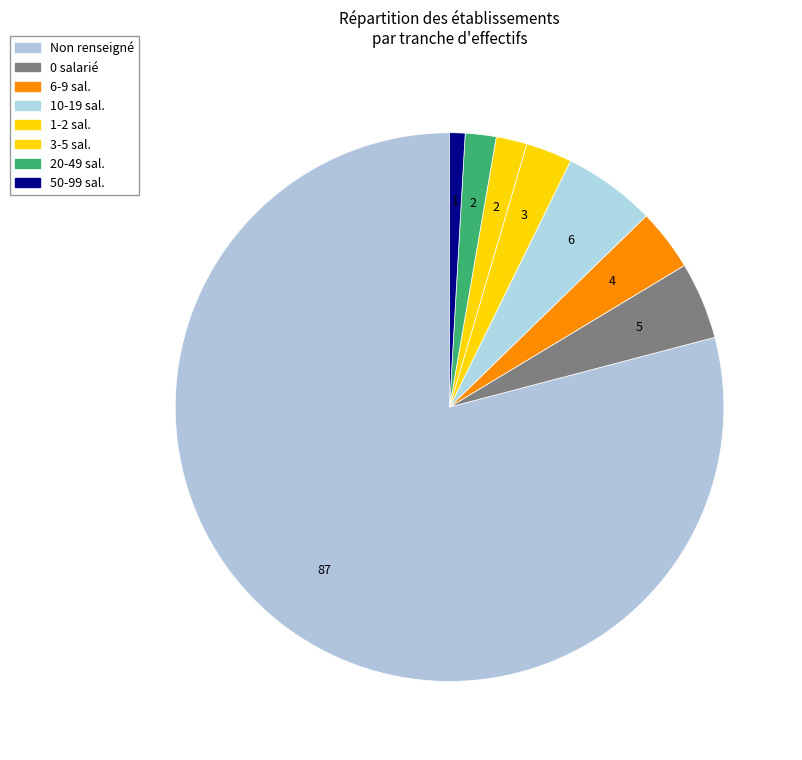

Count the number of slices in the pie.

8